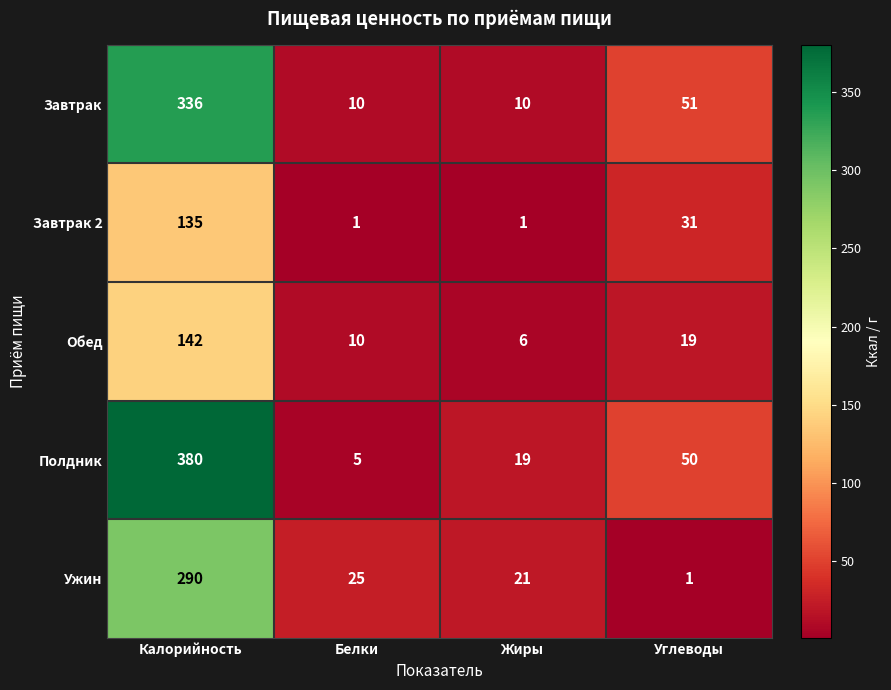

The value of Обед at Белки is 5. True or false?

False